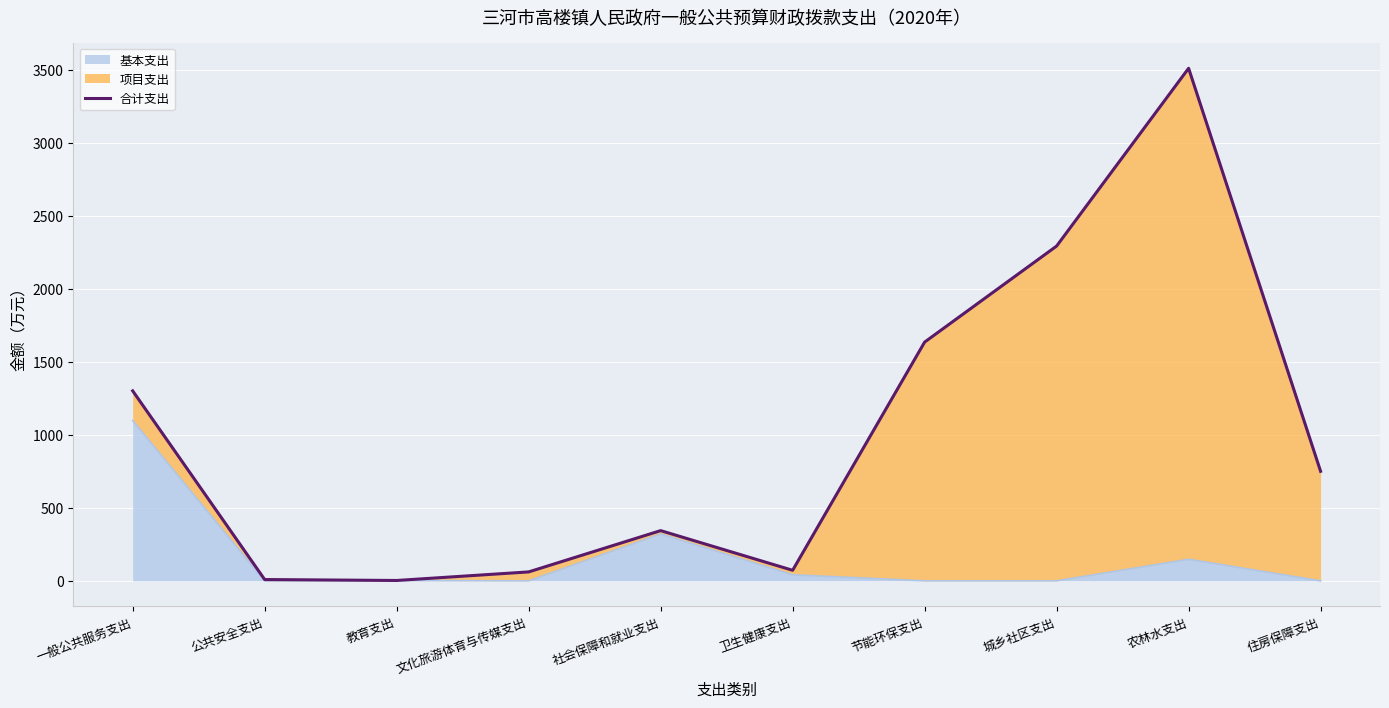

True or false: the data has more than 0 interior local peaks.

True